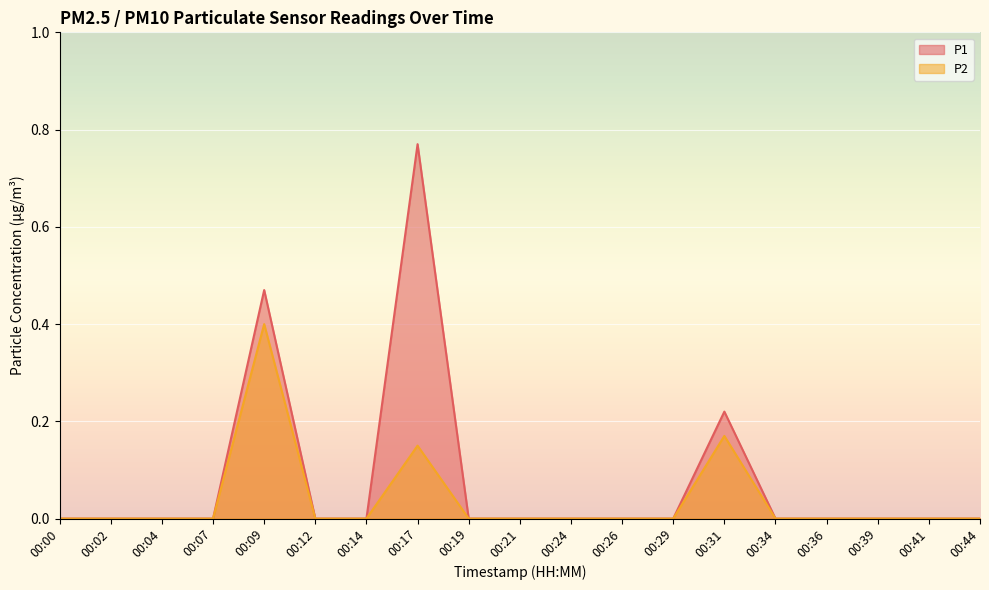

Rank the series at 00:19 from highest to lowest value.

P1, P2